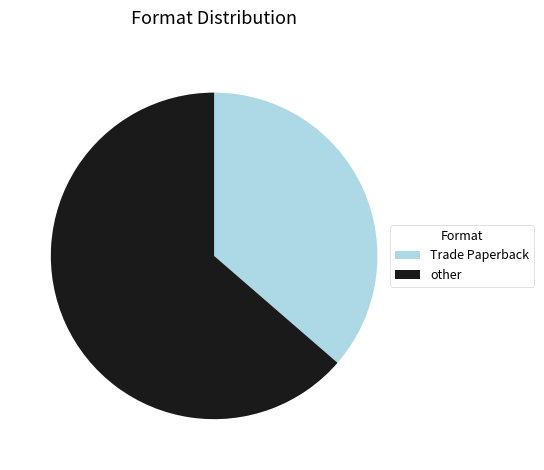

Which category has the biggest portion of the pie?

other